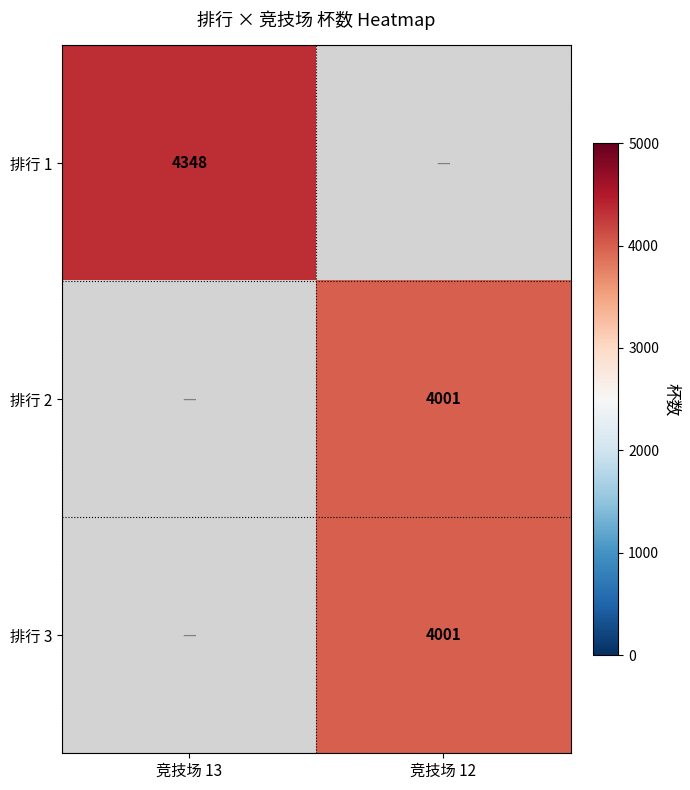

Is the value of 排行 3 at 竞技场 12 greater than the value of 排行 1 at 竞技场 13?

No